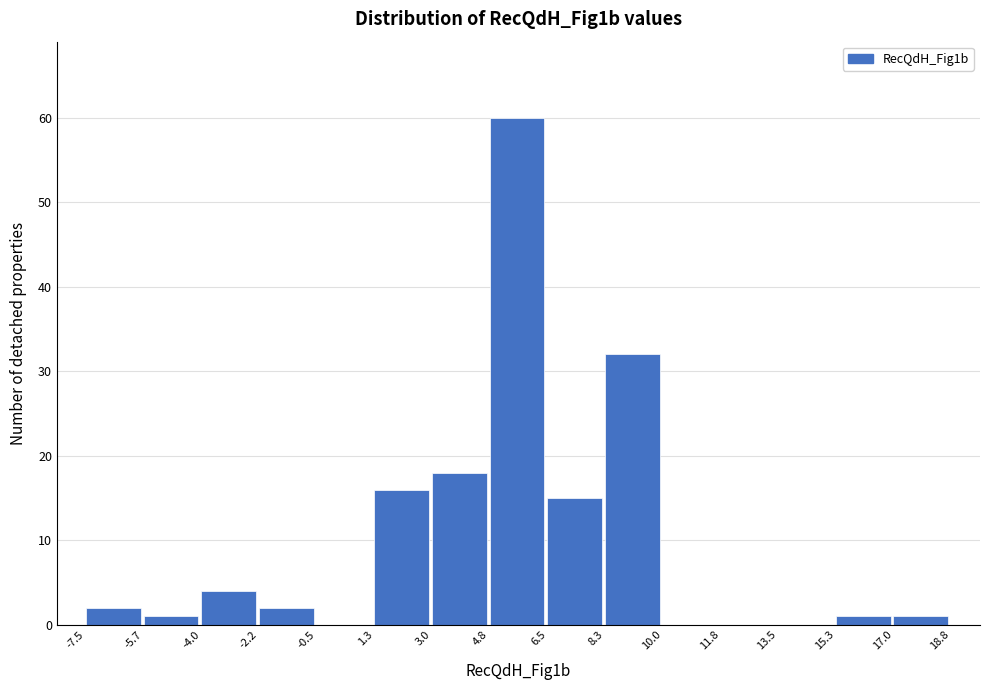

Reading left to right, transcribe this chart: for each bar, give the range it covers on the x-axis and its height. The values are not printed on the chart, so give them approximately, as read against the axis.

-7.5 to -5.7: 2
-5.7 to -4.0: 1
-4.0 to -2.2: 4
-2.2 to -0.5: 2
-0.5 to 1.3: 0
1.3 to 3.0: 16
3.0 to 4.8: 18
4.8 to 6.5: 60
6.5 to 8.3: 15
8.3 to 10.0: 32
10.0 to 11.8: 0
11.8 to 13.5: 0
13.5 to 15.3: 0
15.3 to 17.0: 1
17.0 to 18.8: 1